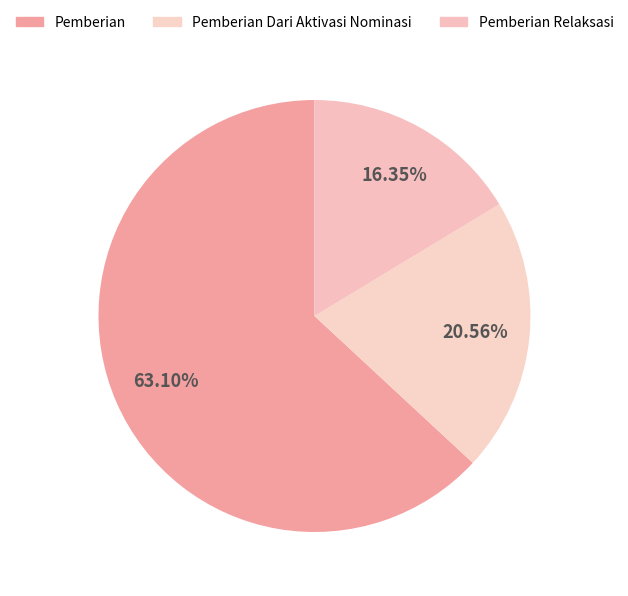

How many slices are in this pie chart?

3